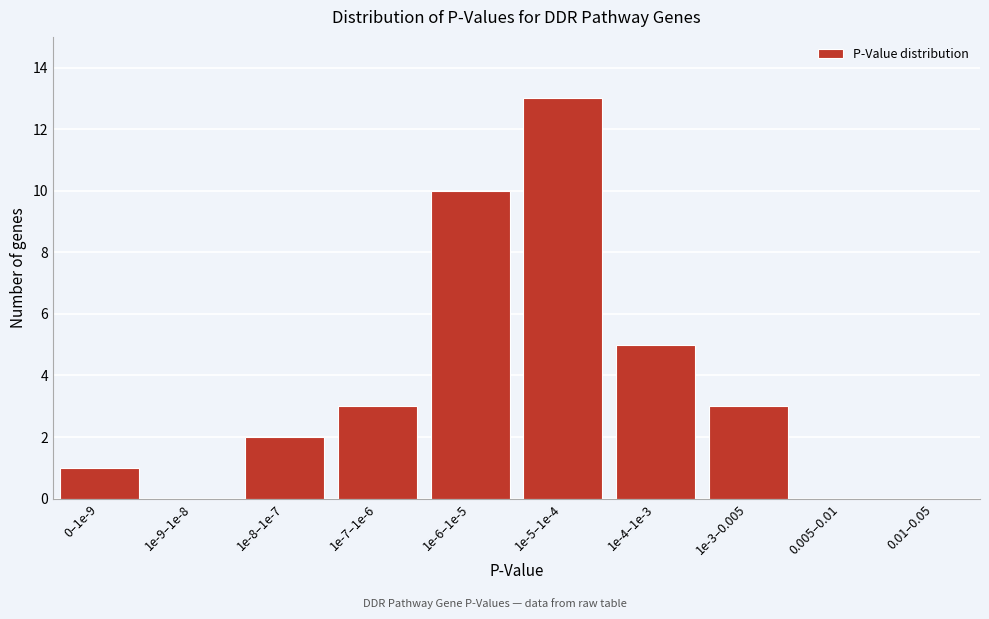

Reading left to right, list all the values displayed in this chart.

0–1e-9=1	1e-9–1e-8=0	1e-8–1e-7=2	1e-7–1e-6=3	1e-6–1e-5=10	1e-5–1e-4=13	1e-4–1e-3=5	1e-3–0.005=3	0.005–0.01=0	0.01–0.05=0